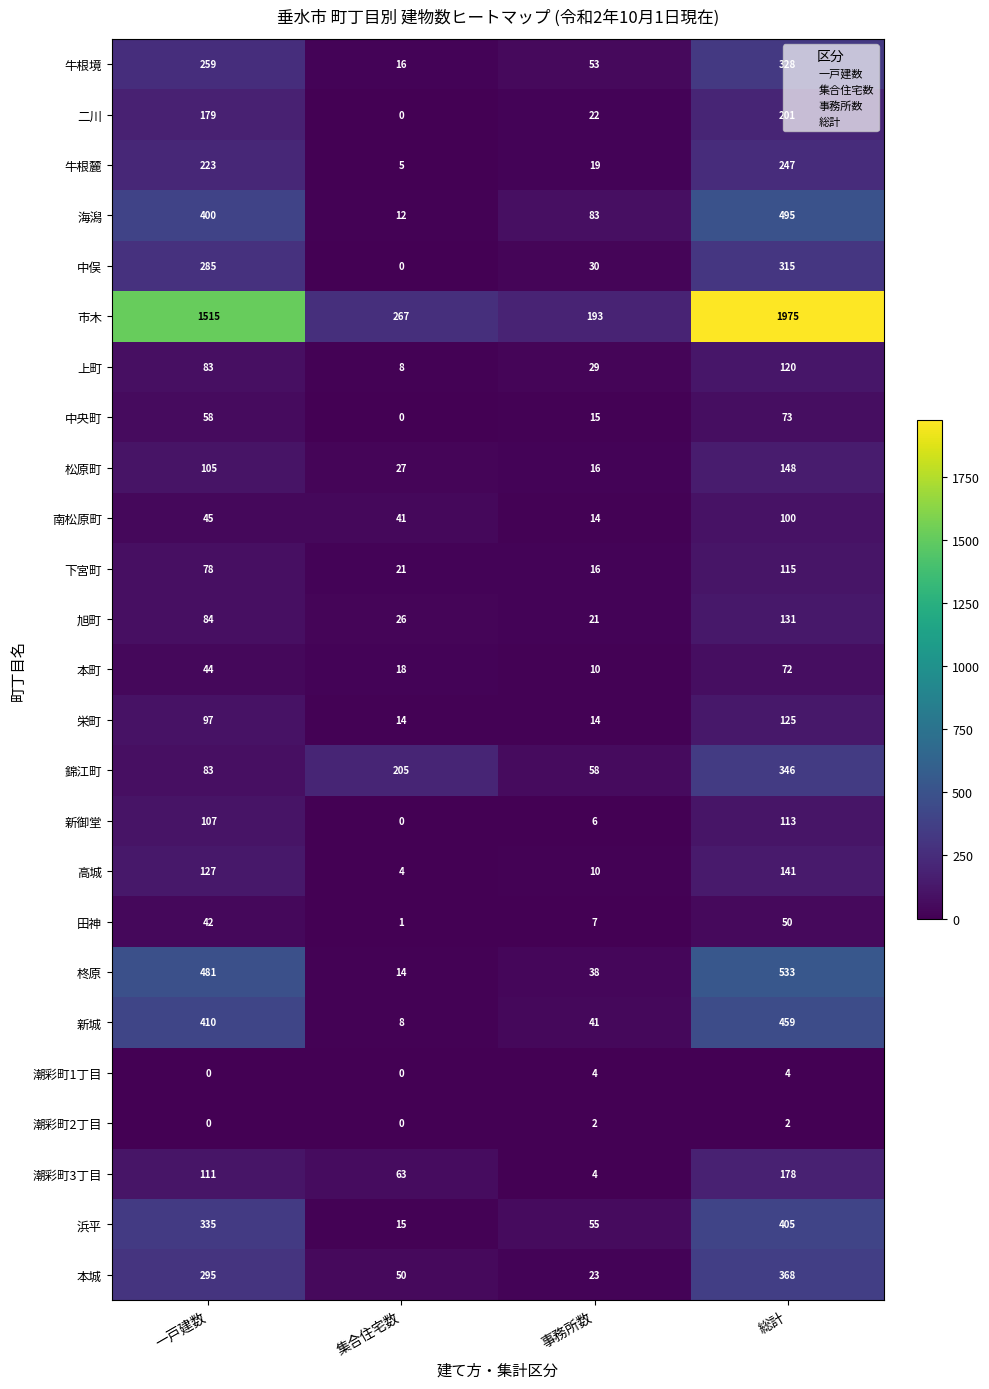

Which label corresponds to the largest value in the chart?

総計